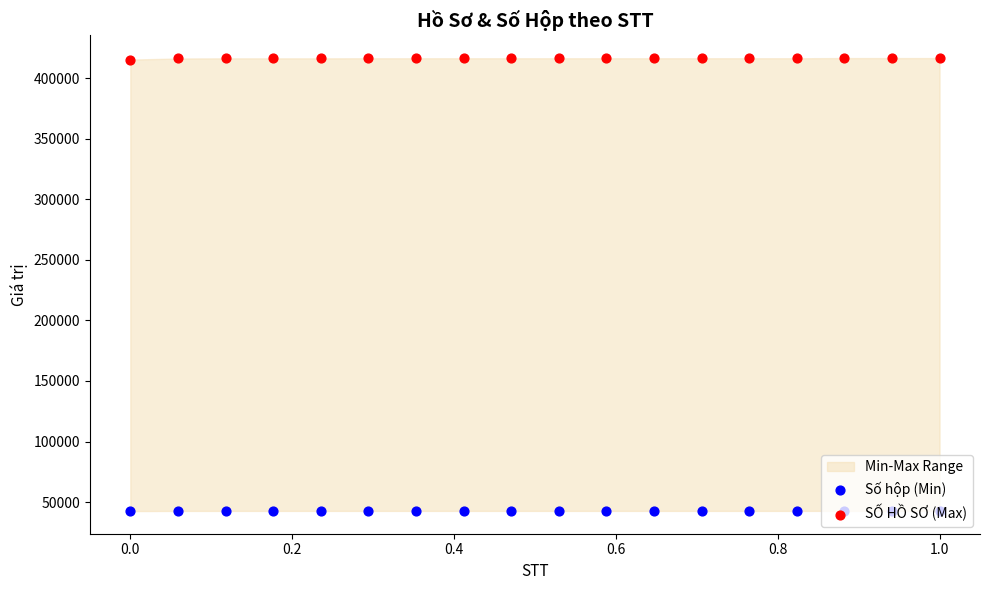

Which series reaches the maximum Y coordinate?

SỐ HỒ SƠ (Max)